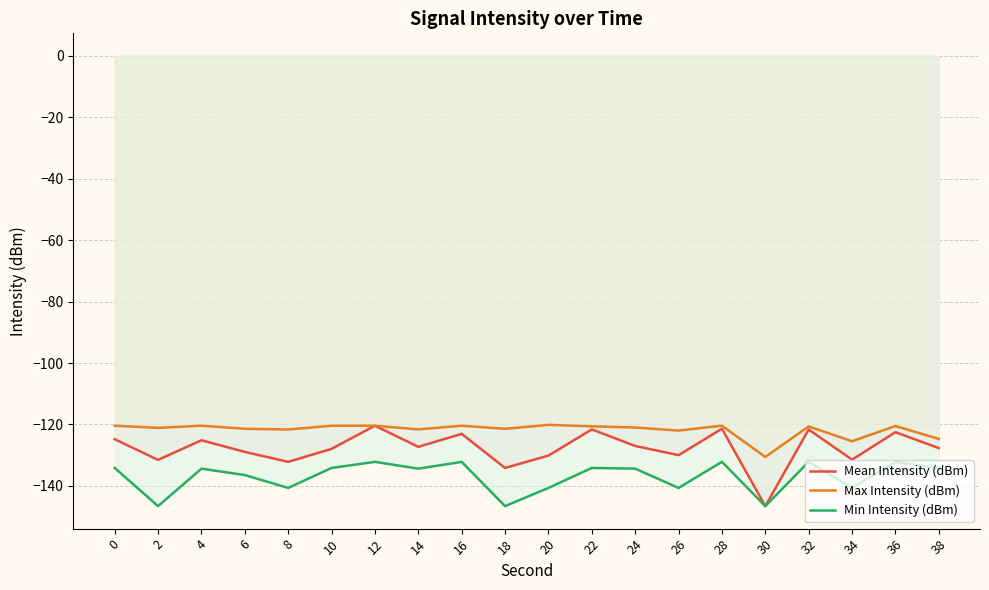

Rank the series by their maximum value, from lowest to highest.

Min Intensity (dBm), Mean Intensity (dBm), Max Intensity (dBm)